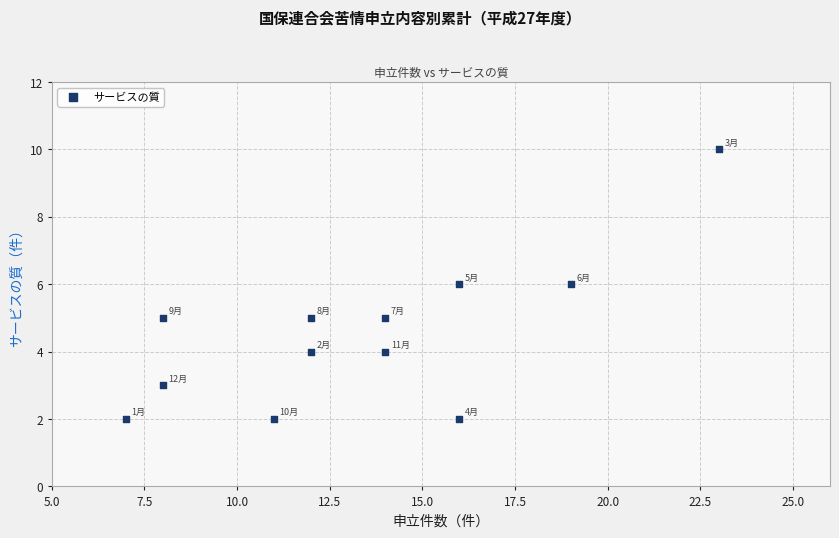

What is the average X value?

13